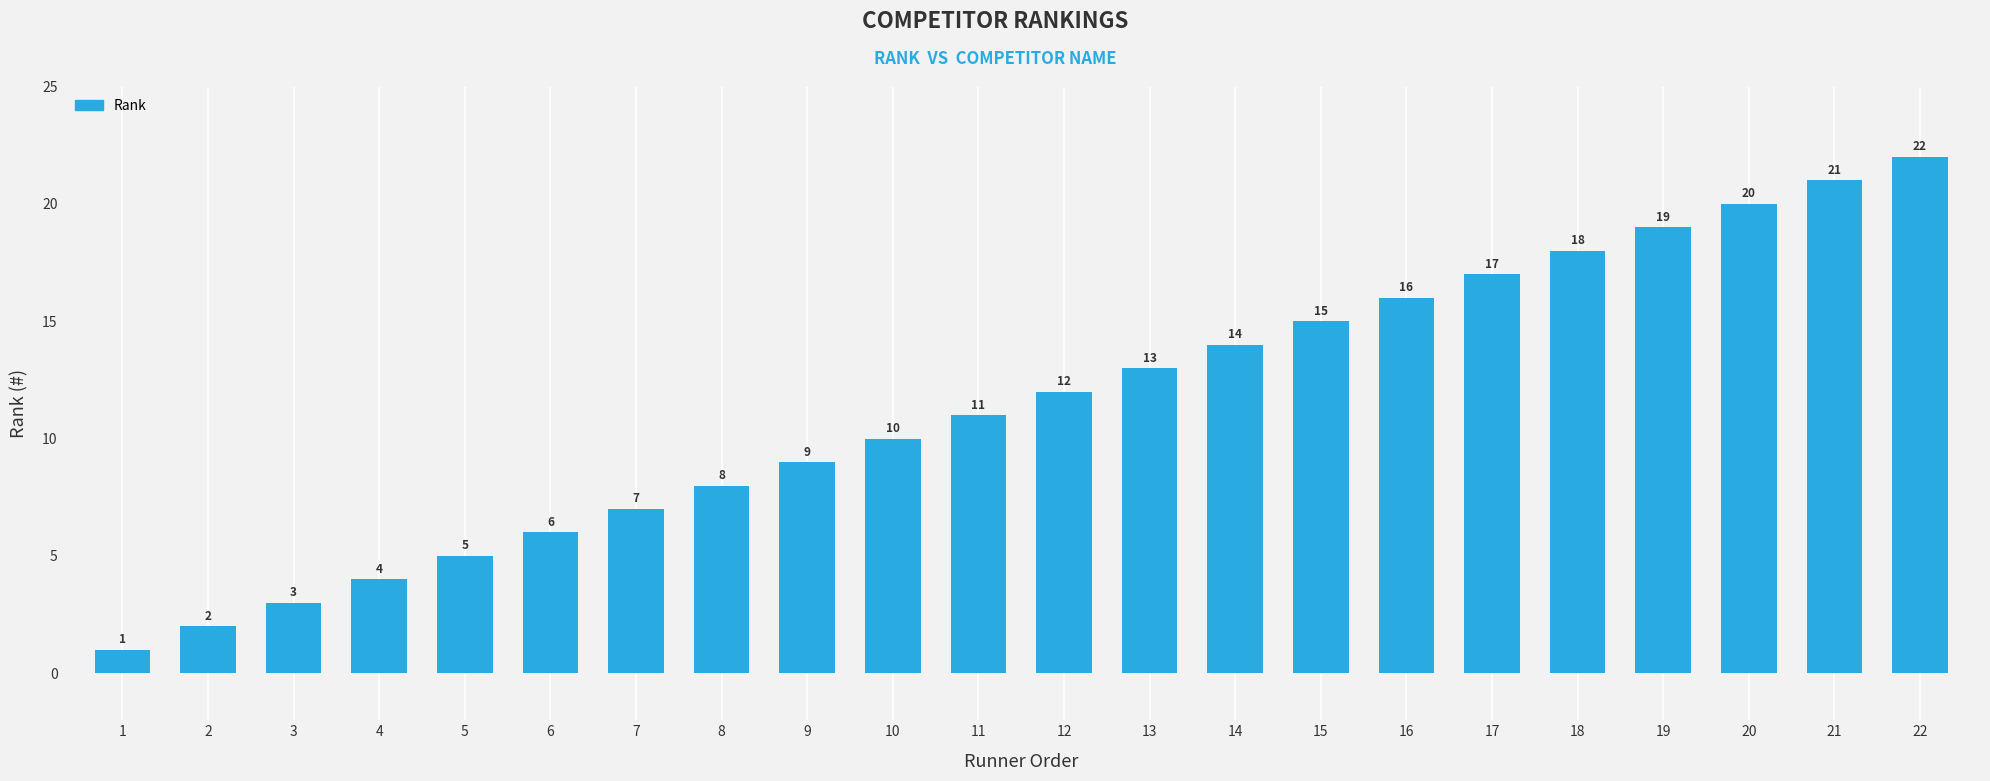

What is the sum of all values?

253